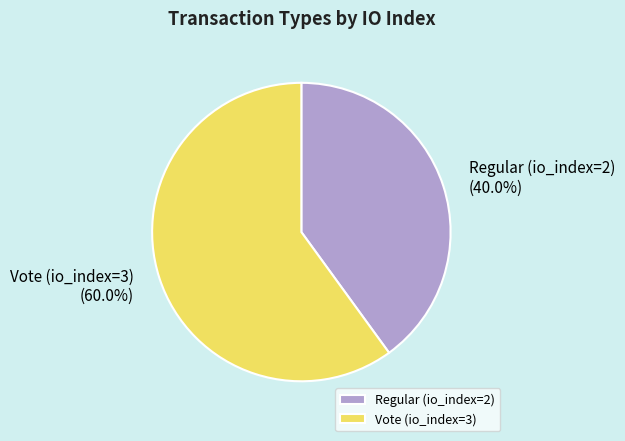

To the nearest percent, what portion does Vote (io_index=3) represent?

60%